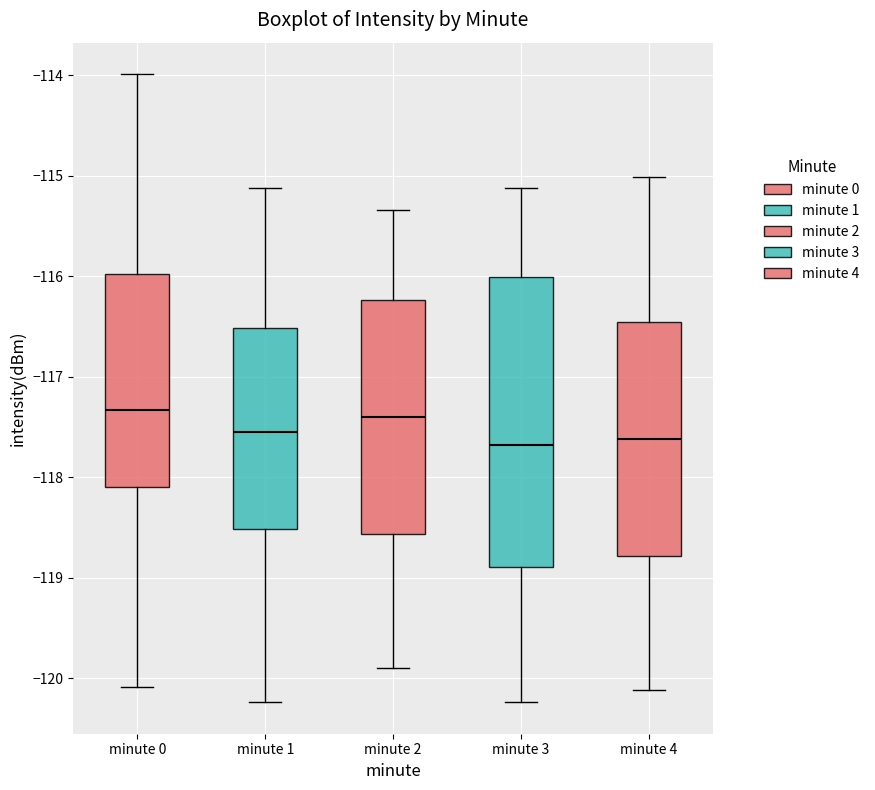

Reading left to right, read every box against the y-axis: the position of its median line, the range the box covers, and the ends of its whiskers. The values are not printed on the chart, so give them approximately, as read against the axis.

minute 0: median -117.3, box -118.1 to -116.0, whiskers -120.1 to -114.0
minute 1: median -117.5, box -118.5 to -116.5, whiskers -120.2 to -115.1
minute 2: median -117.4, box -118.6 to -116.2, whiskers -119.9 to -115.3
minute 3: median -117.7, box -118.9 to -116.0, whiskers -120.2 to -115.1
minute 4: median -117.6, box -118.8 to -116.5, whiskers -120.1 to -115.0